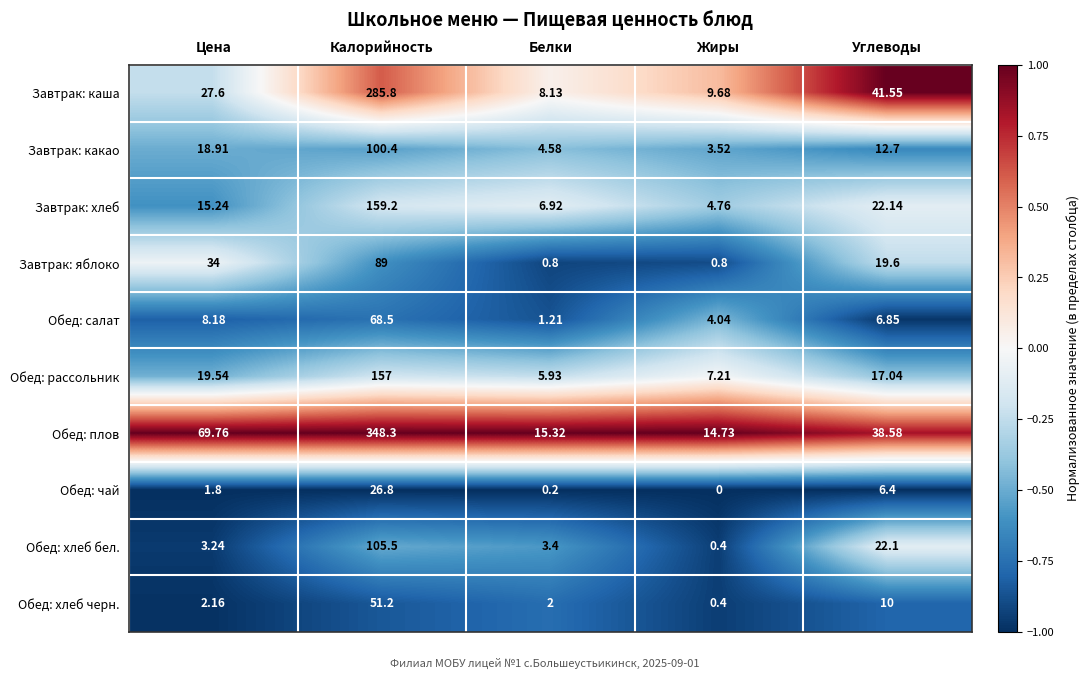

Which category has the lowest value across all series?

Жиры